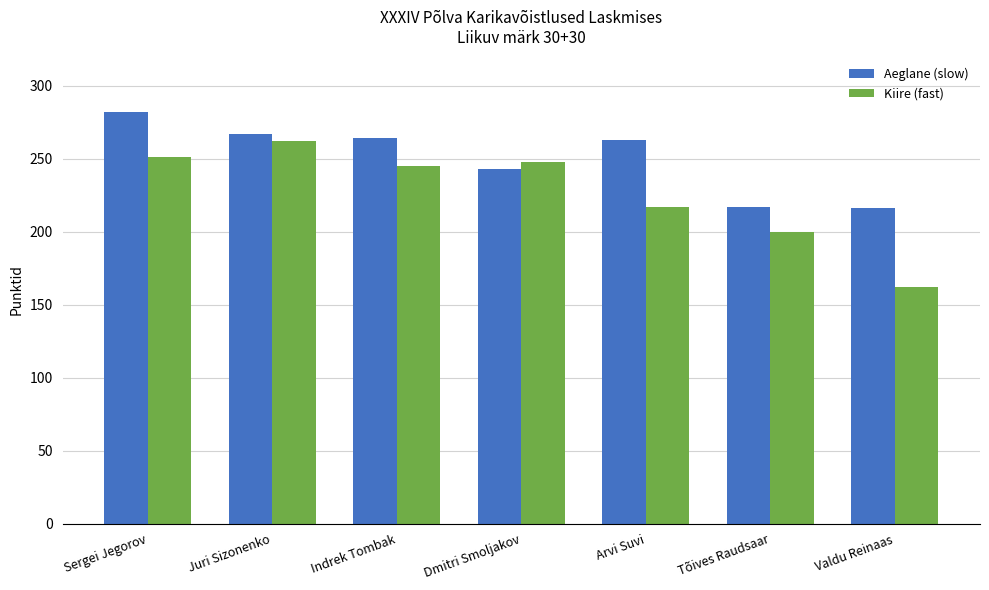

What is the greatest value displayed?

282